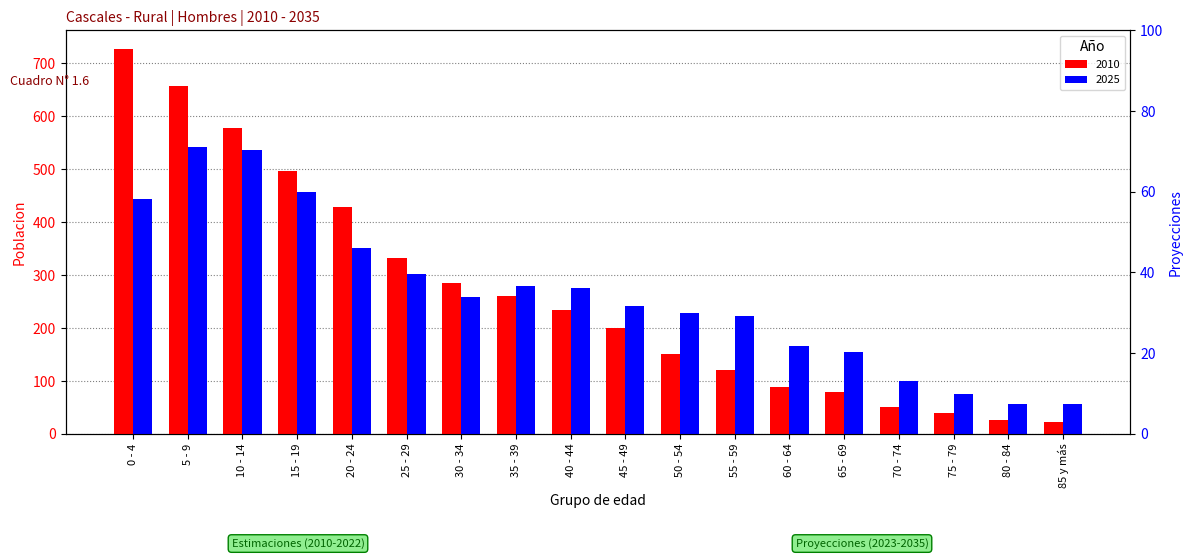

Which series has the largest total across all categories?

2010